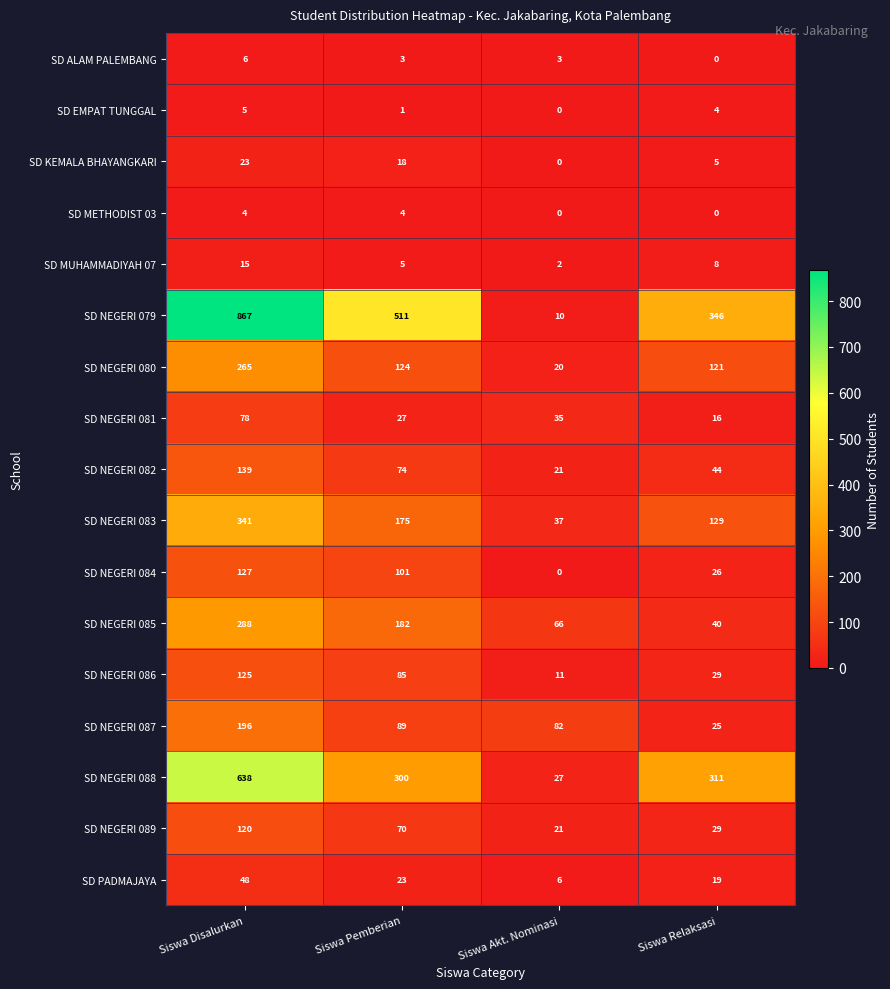

At which label does SD NEGERI 083 first exceed 175?

Siswa Disalurkan